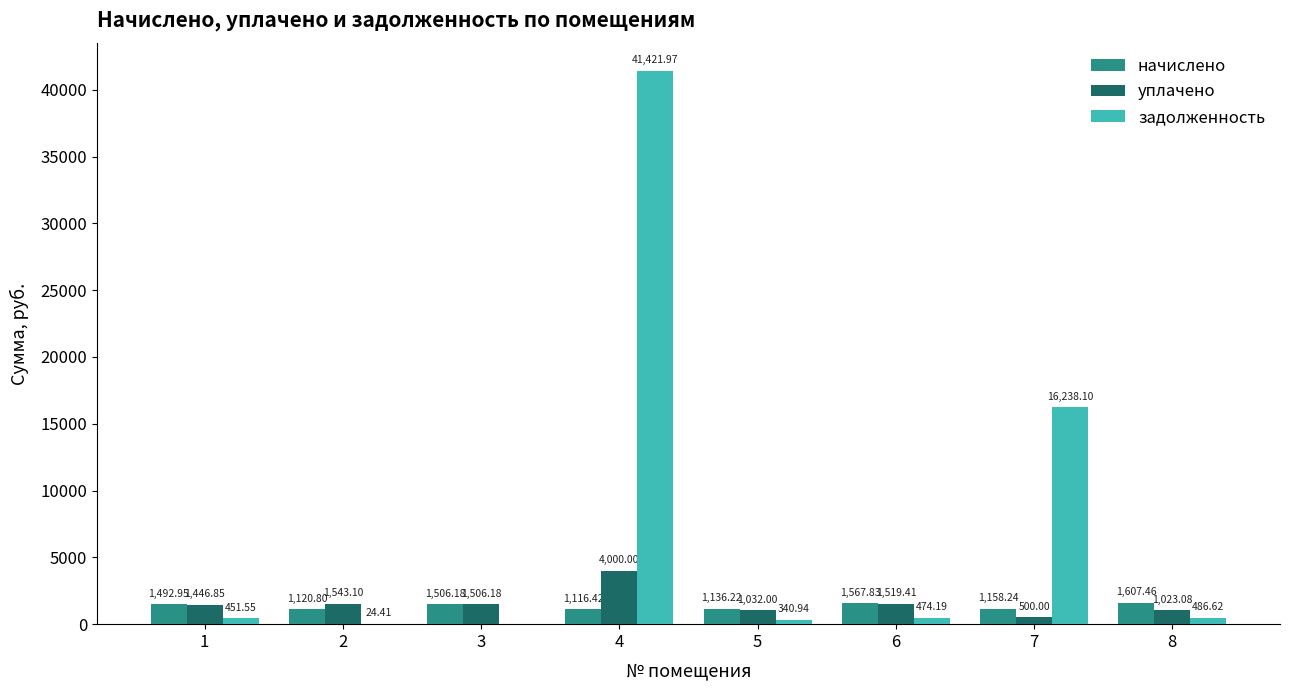

Is the value of уплачено at 6 greater than the value of задолженность at 5?

Yes